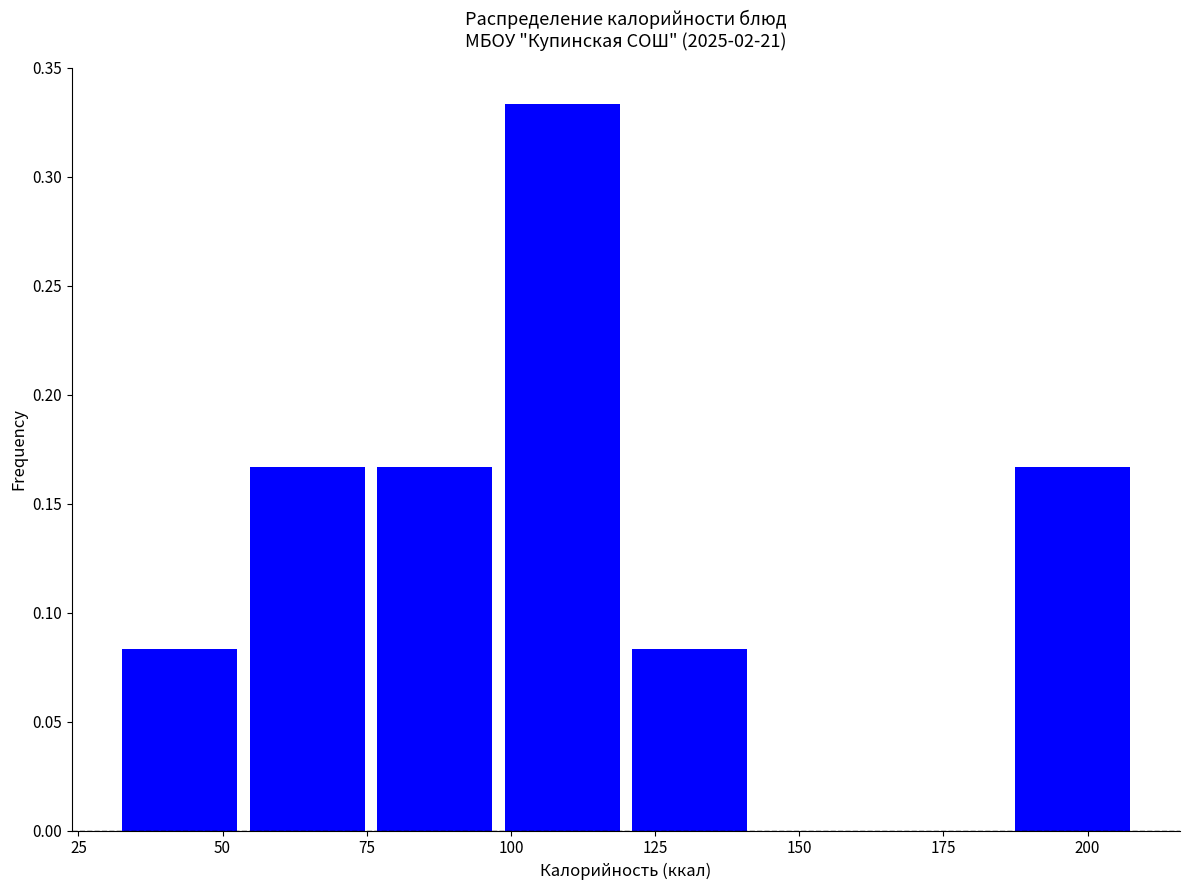

How tall is the bar that spans 120 to 145 on the x-axis? Neither the bar edges nor the heights are printed on the chart, so give them approximately, as read against the axes.

0.085